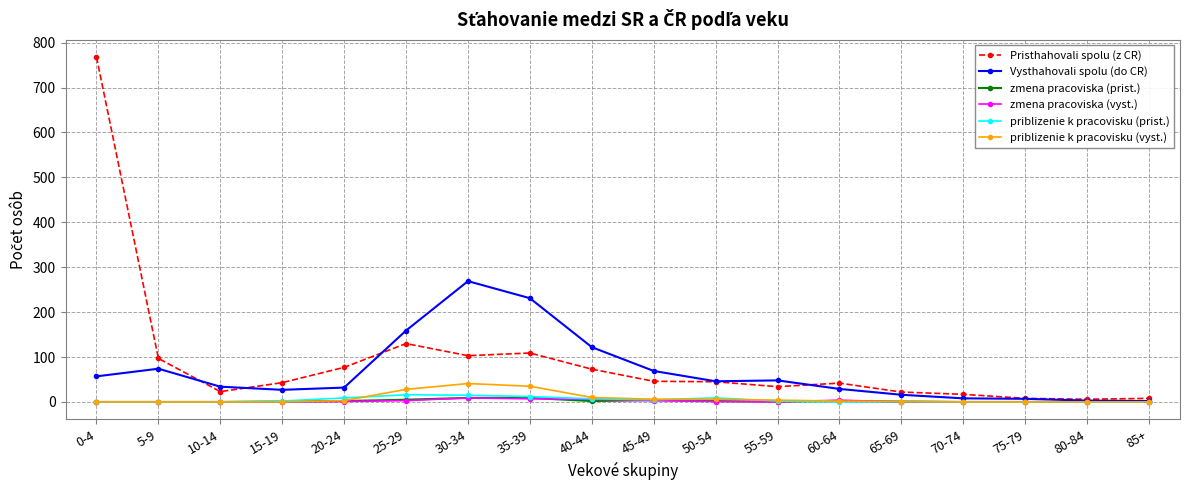

What is the label of the 1st point from the right?

85+